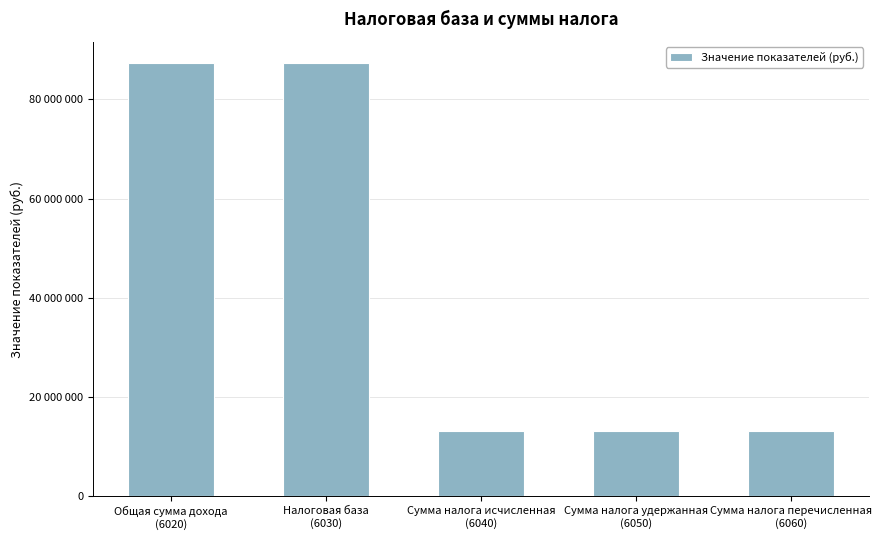

Rank the categories by value from lowest to highest.

Сумма налога исчисленная
(6040), Сумма налога удержанная
(6050), Сумма налога перечисленная
(6060), Общая сумма дохода
(6020), Налоговая база
(6030)